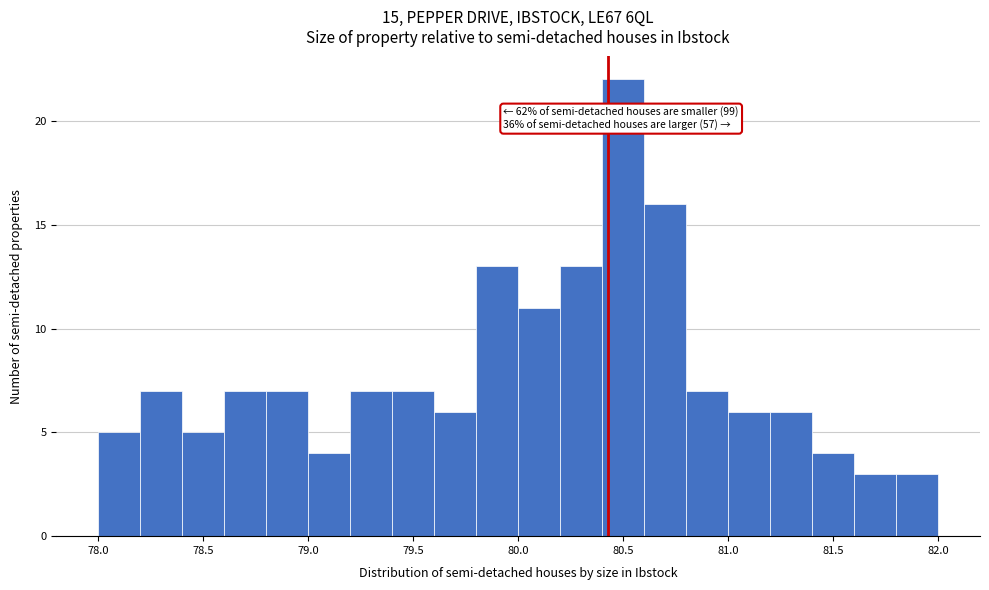

Over which range of the x-axis is the bar tallest?

80.4 to 80.6